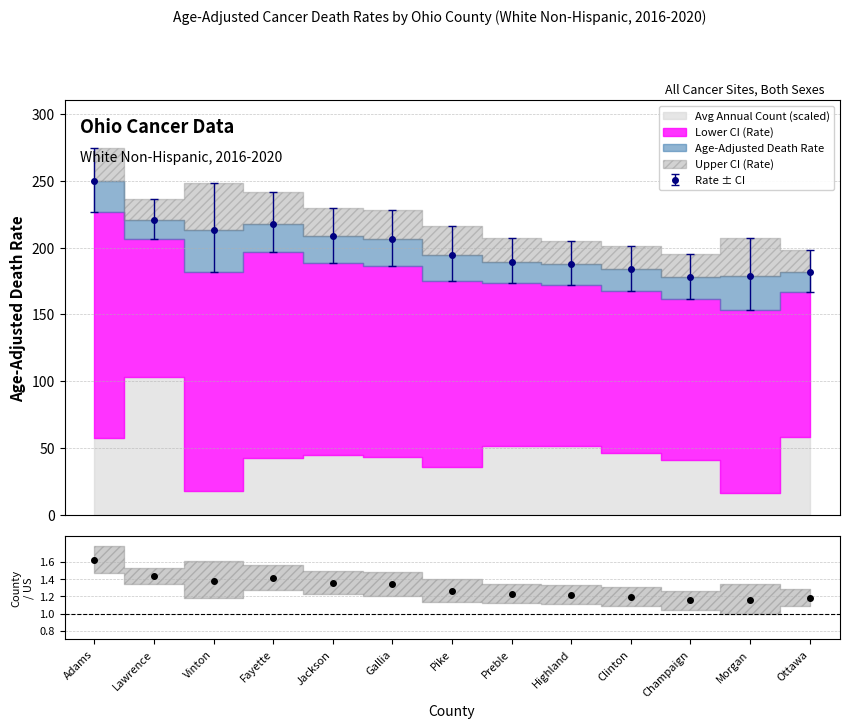

List the labels in order of value, smallest first.

Champaign, Morgan, Ottawa, Clinton, Highland, Preble, Pike, Gallia, Jackson, Vinton, Fayette, Lawrence, Adams